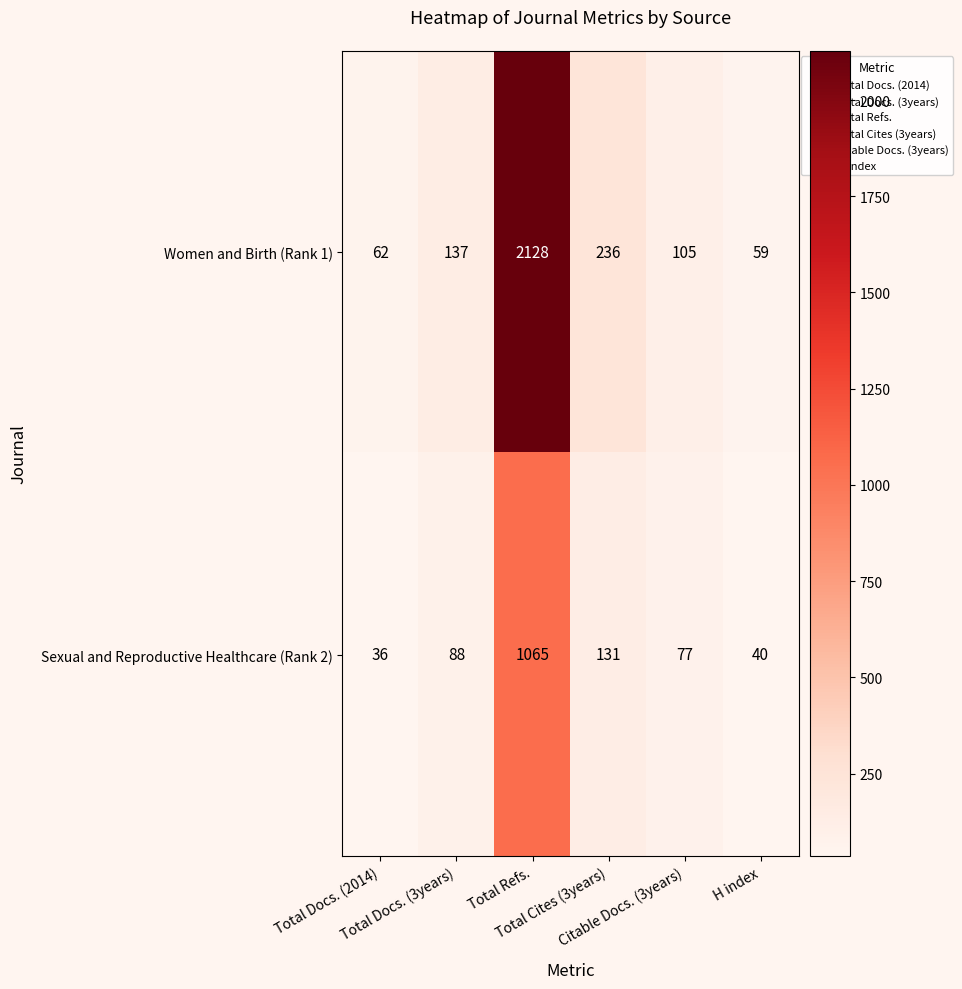

Rank the series by their average value, from highest to lowest.

Women and Birth (Rank 1), Sexual and Reproductive Healthcare (Rank 2)